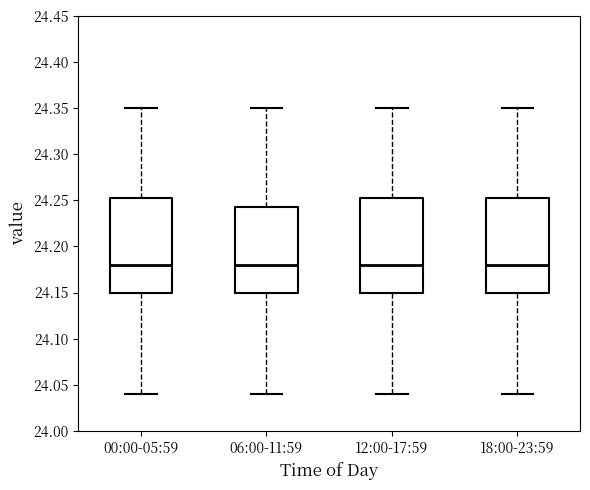

Where is the upper edge of the box for 18:00-23:59 on the y-axis? The values are not printed on the chart, so give them approximately, as read against the axis.

24.255